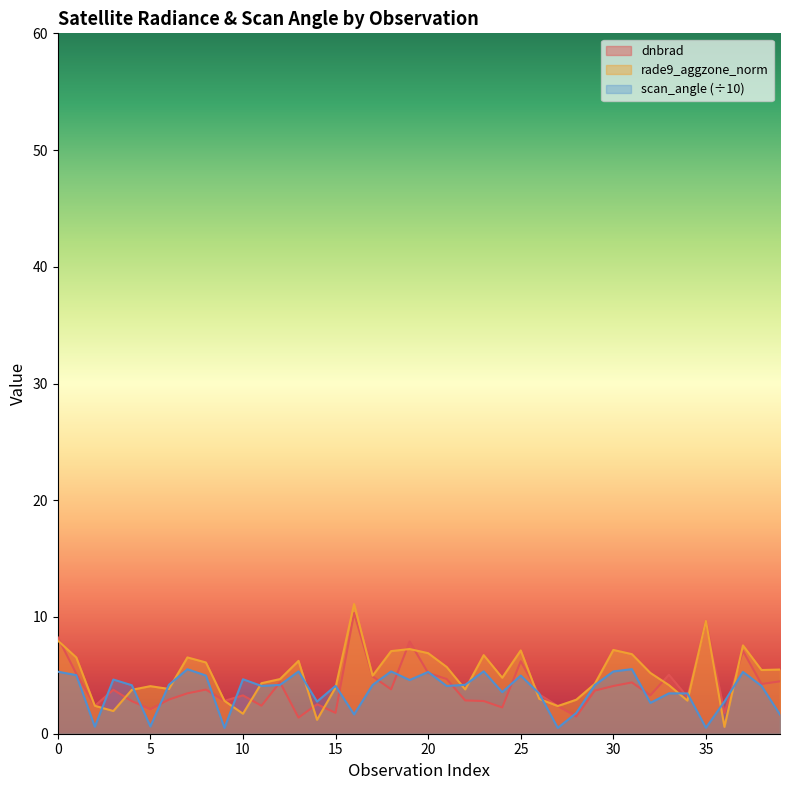

Reading left to right, extract all data points from this chart.

dnbrad: 0=8.3	1=5.1	2=2.4	3=3.8	4=2.8	5=2.1	6=2.9	7=3.5	8=3.8	9=2.8	10=3.3	11=2.4	12=4.4	13=1.4	14=2.5	15=1.8	16=10.3	17=4.9	18=3.8	19=7.9	20=5.2	21=4.7	22=2.9	23=2.8	24=2.2	25=6.2	26=3.4	27=2.4	28=1.5	29=3.7	30=4.1	31=4.4	32=3.3	33=5.1	34=3.2	35=9.7	36=1.8	37=7.1	38=4.3	39=4.5
rade9_aggzone_norm: 0=8.0	1=6.5	2=2.4	3=1.9	4=3.8	5=4.1	6=3.8	7=6.5	8=6.1	9=2.8	10=1.7	11=4.3	12=4.7	13=6.2	14=1.2	15=4.0	16=11.1	17=5.0	18=7.1	19=7.3	20=6.9	21=5.7	22=3.8	23=6.7	24=4.8	25=7.1	26=3.0	27=2.4	28=2.9	29=4.3	30=7.2	31=6.8	32=5.2	33=4.2	34=2.8	35=9.7	36=0.6	37=7.6	38=5.5	39=5.5
scan_angle: 0=5.3	1=5.0	2=0.6	3=4.6	4=4.2	5=0.6	6=4.2	7=5.5	8=5.0	9=0.5	10=4.7	11=4.1	12=4.2	13=5.3	14=2.8	15=4.1	16=1.7	17=4.2	18=5.3	19=4.6	20=5.3	21=4.1	22=4.2	23=5.3	24=3.6	25=5.0	26=3.4	27=0.5	28=1.8	29=4.2	30=5.3	31=5.5	32=2.6	33=3.5	34=3.5	35=0.5	36=2.8	37=5.3	38=4.1	39=1.6